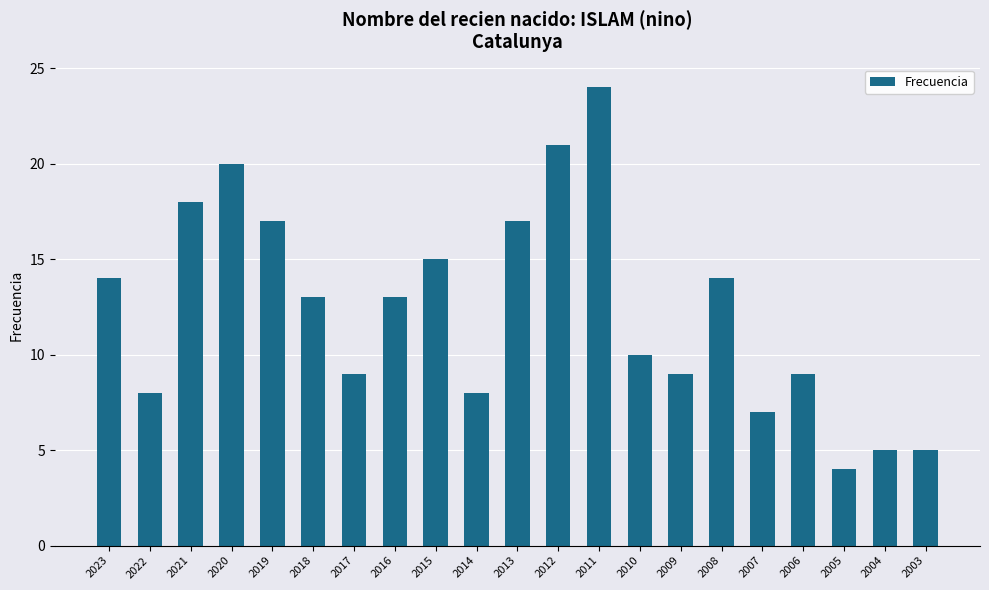

What is the approximate value at 2003?

5